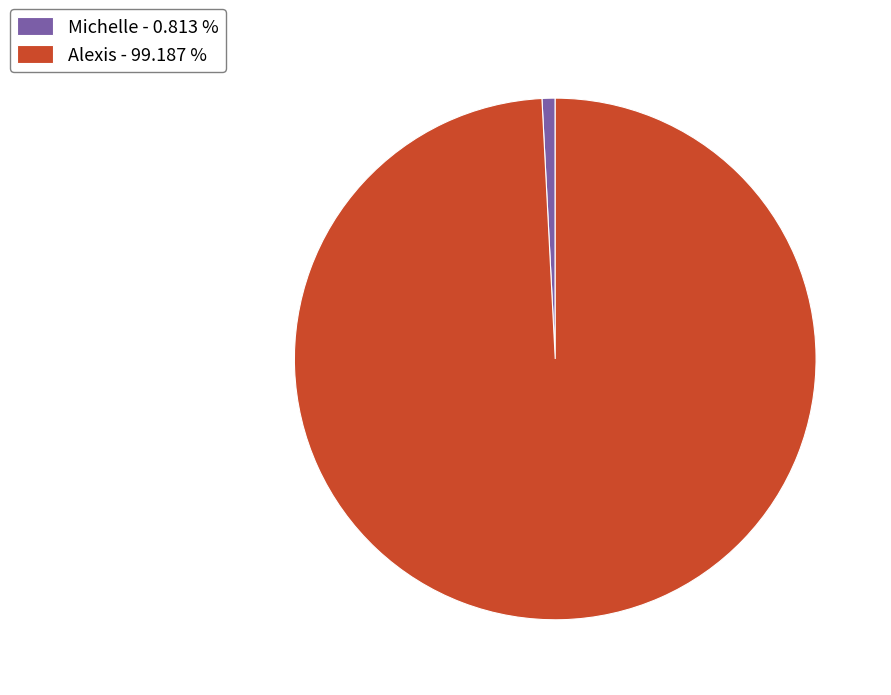

Is the sum of Michelle - 0.813 % and Alexis - 99.187 % greater than half?

Yes